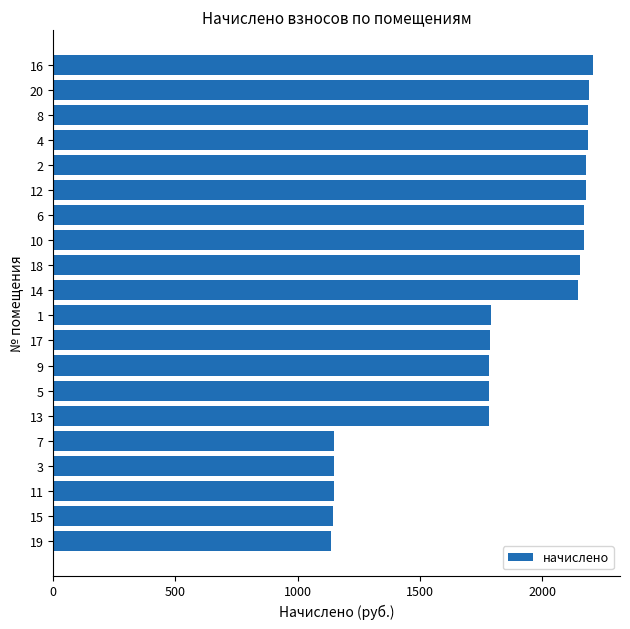

What is the value of the 6th bar from the top?

2179.0